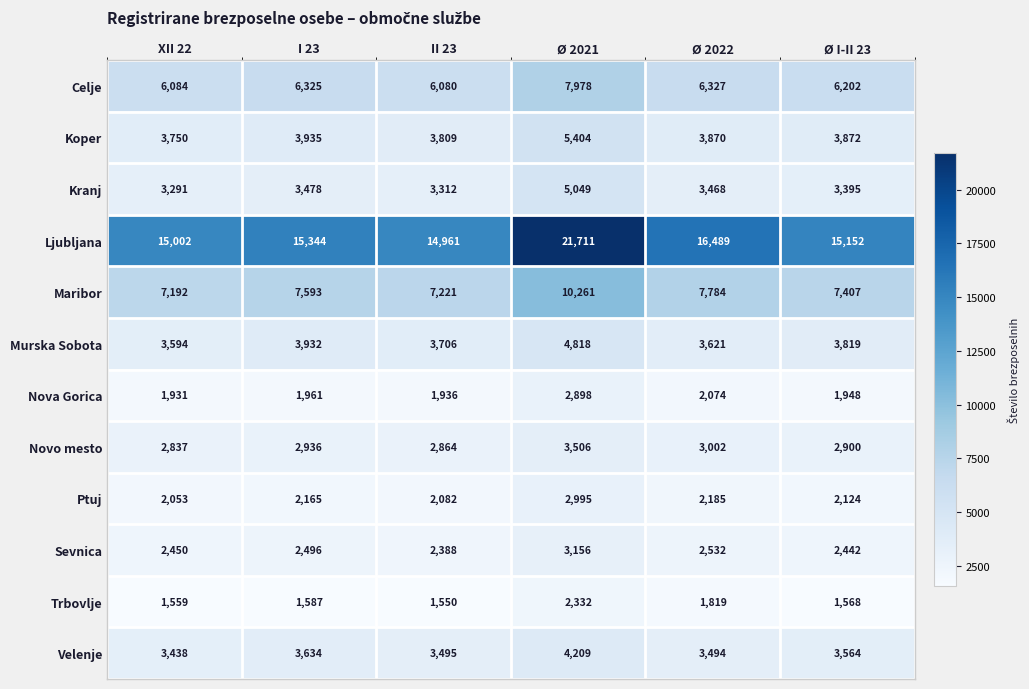

The Sevnica series shows 3156 at Ø 2021. True or false?

True